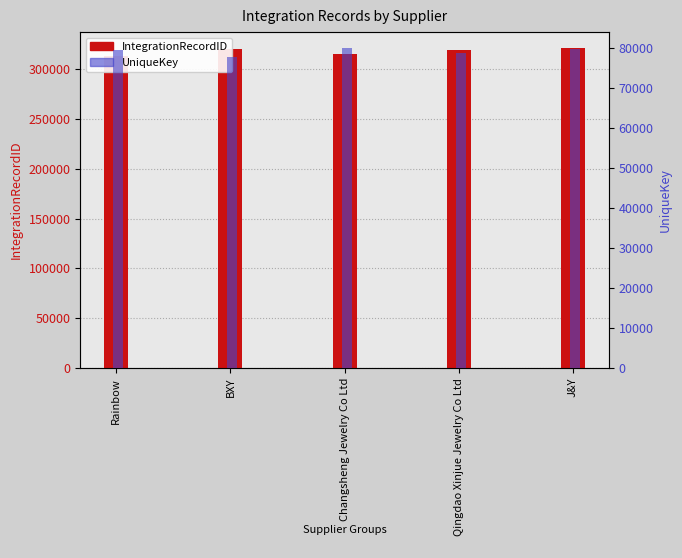

What is the minimum value for IntegrationRecordID?

313072